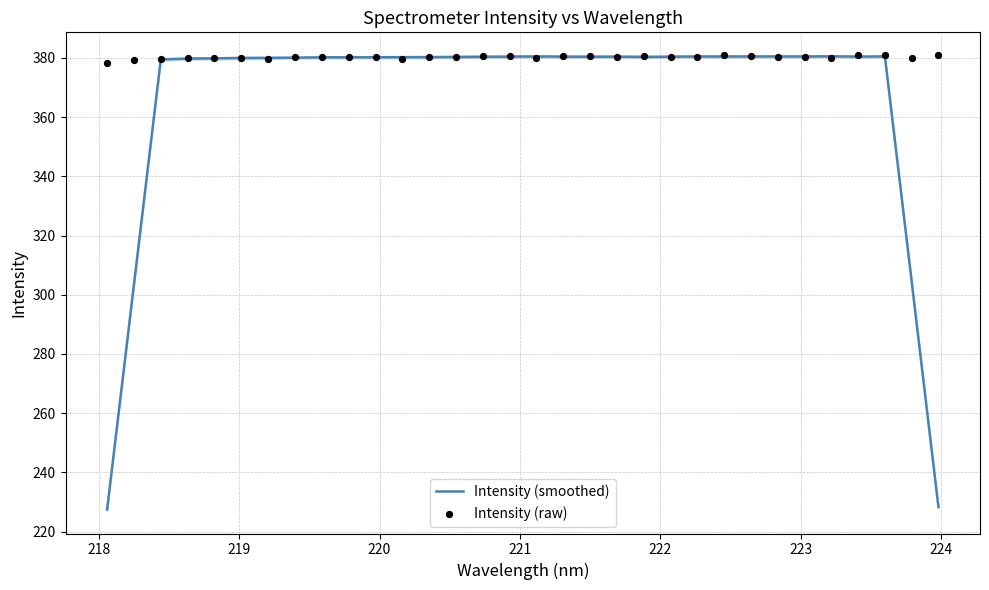

Which series reaches the minimum Y coordinate?

Intensity (smoothed)